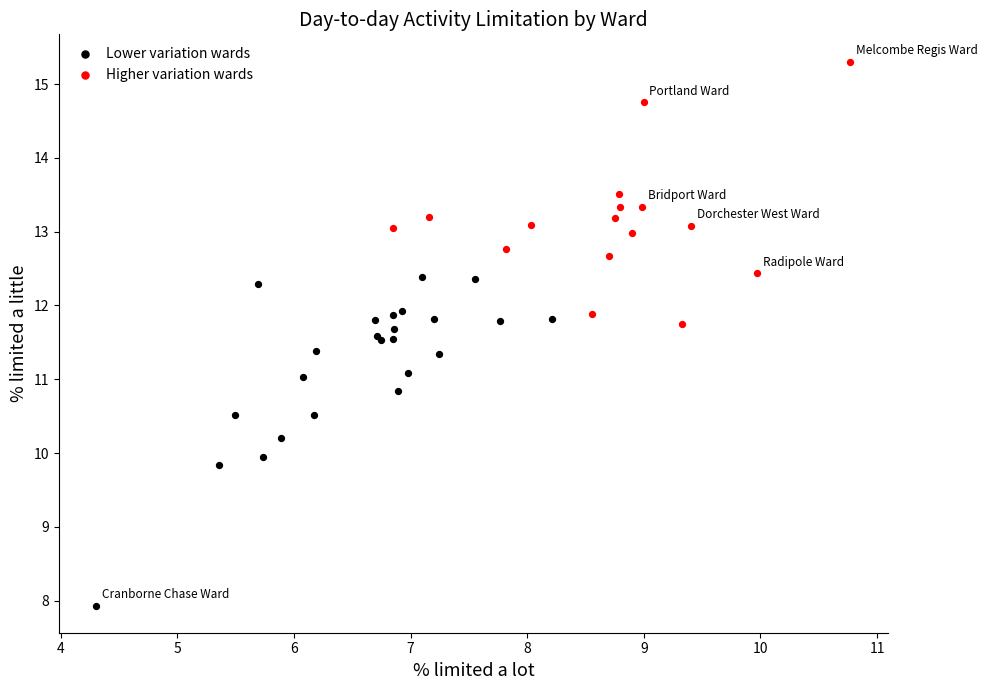

Which series has the widest spread of Y values?

Lower variation wards